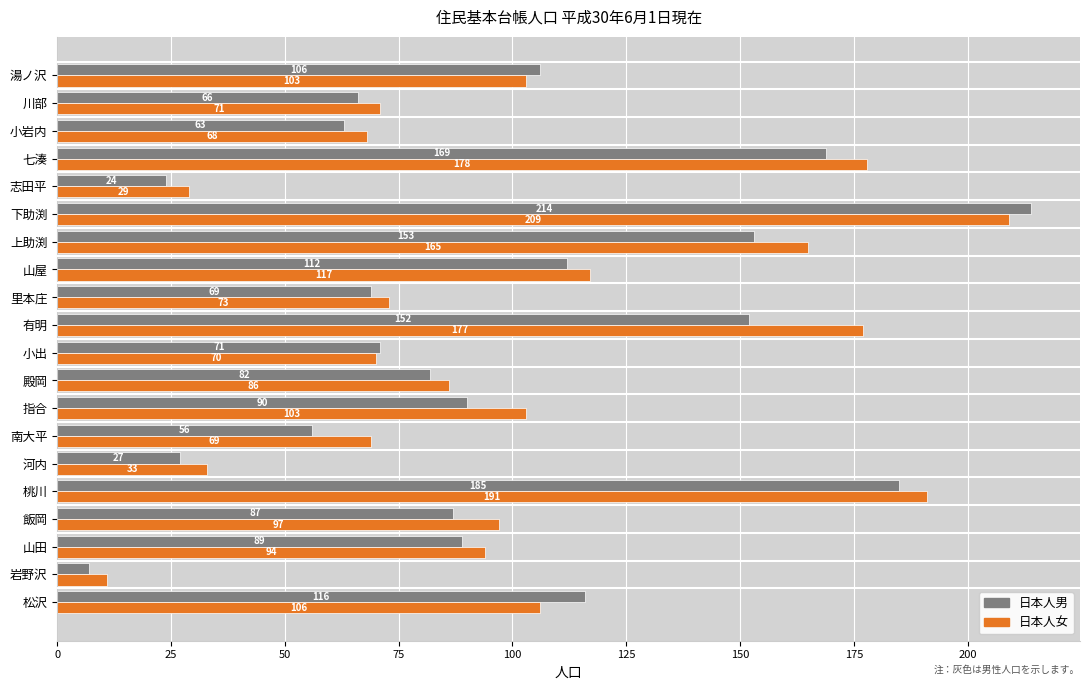

What are all the series names shown in the legend?

日本人男, 日本人女